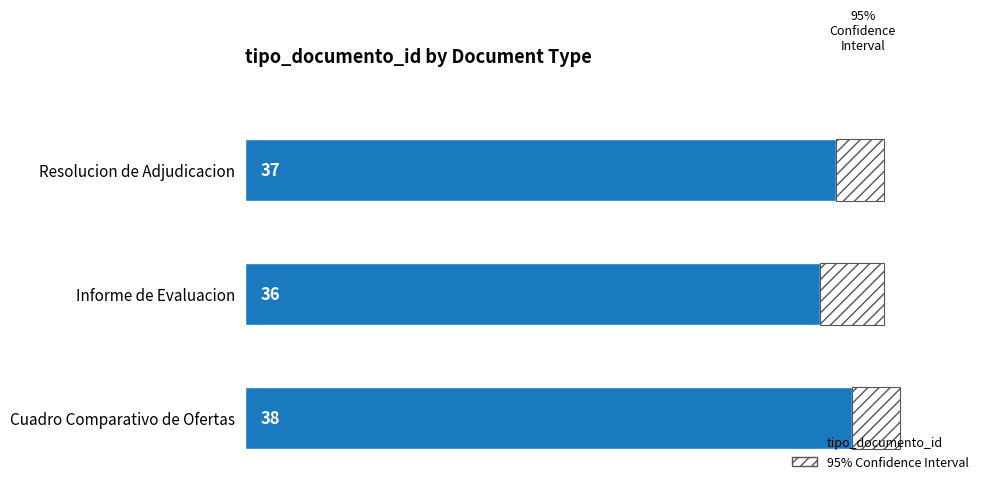

Rank the categories by tipo_documento_id value from highest to lowest.

Cuadro Comparativo de Ofertas, Resolucion de Adjudicacion, Informe de Evaluacion